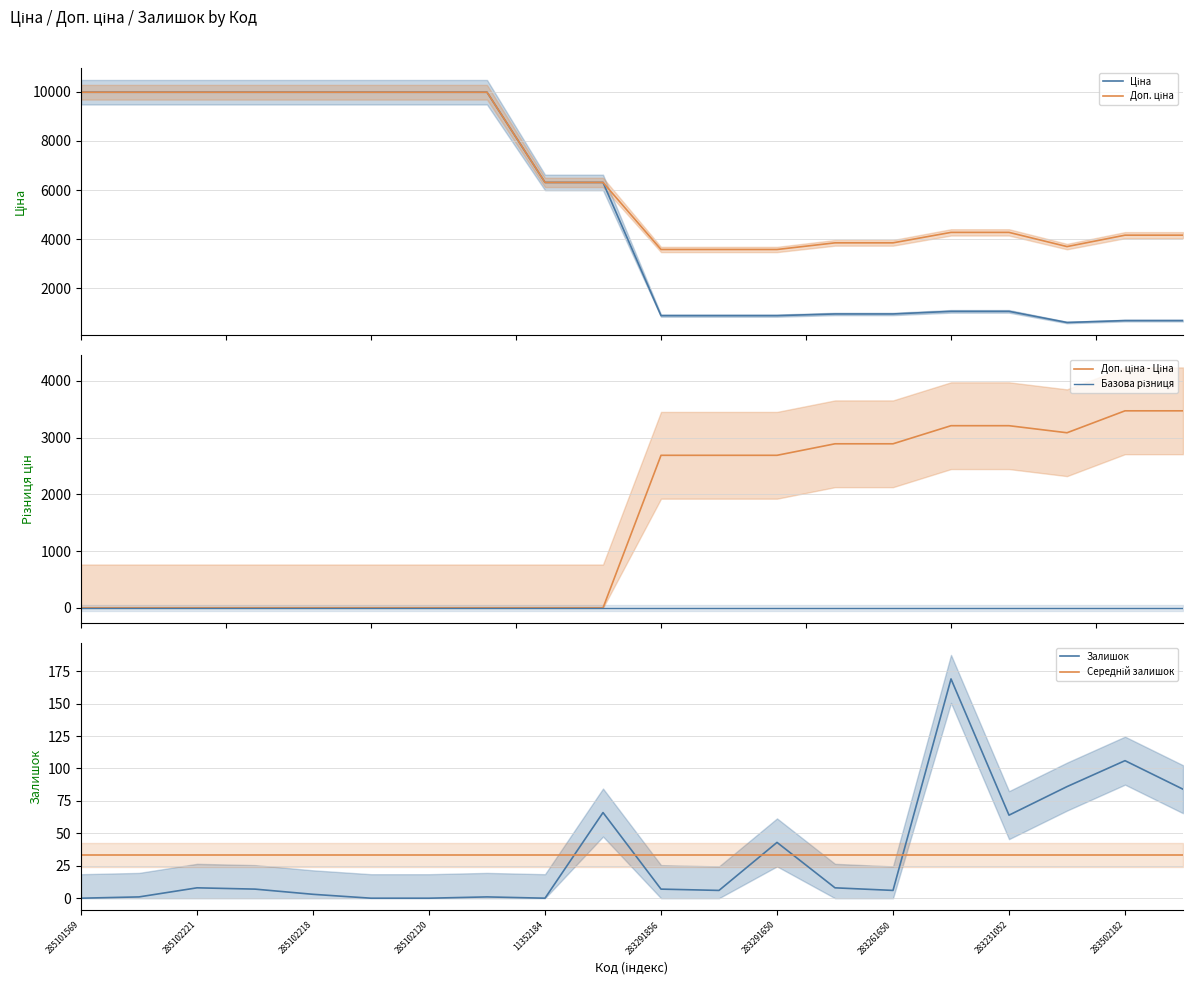

What is the label of the 17th point from the right?

285102120